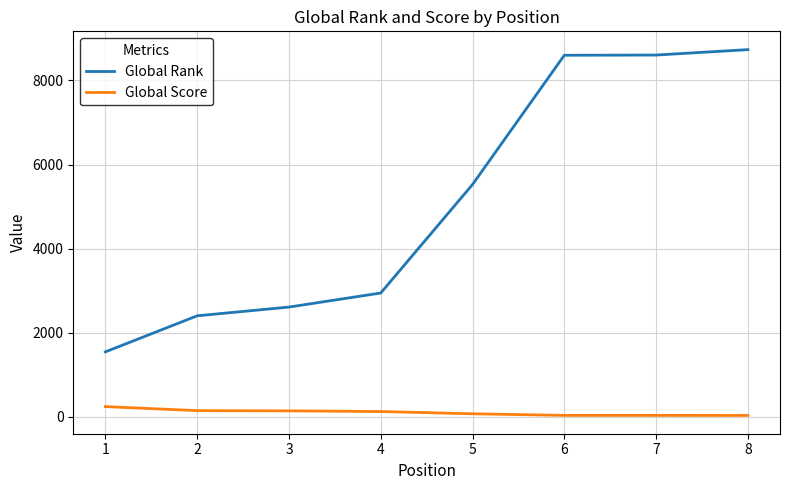

Which series has the largest total across all categories?

Global Rank